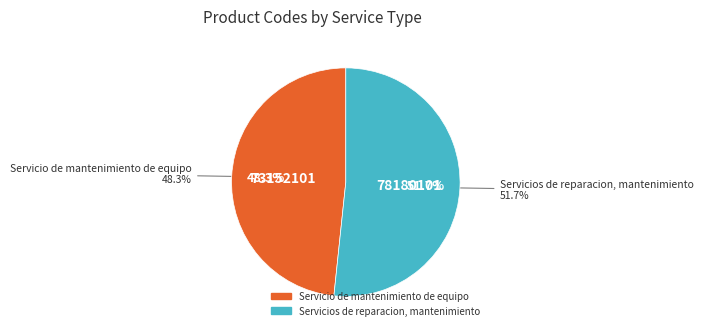

To the nearest percent, what percentage of the pie is Servicio de mantenimiento de equipo?

48%